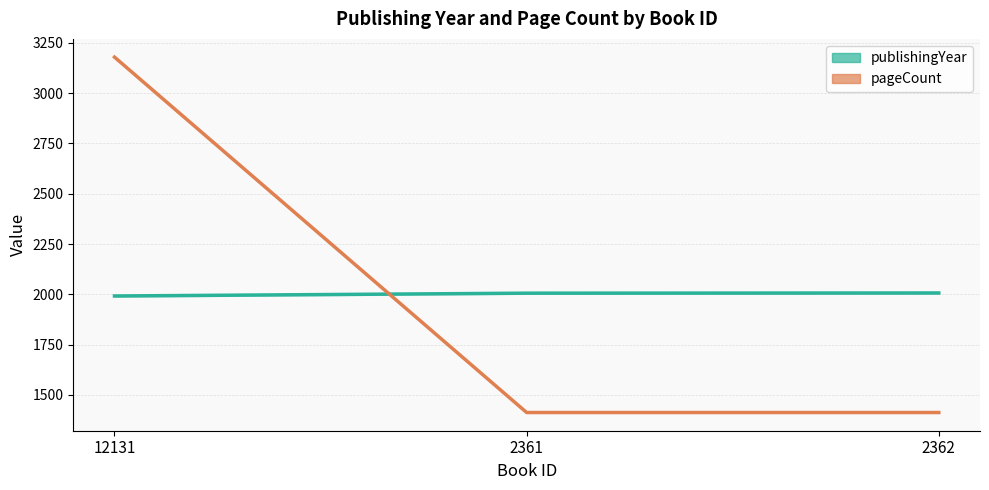

Which series has the widest spread of values?

pageCount